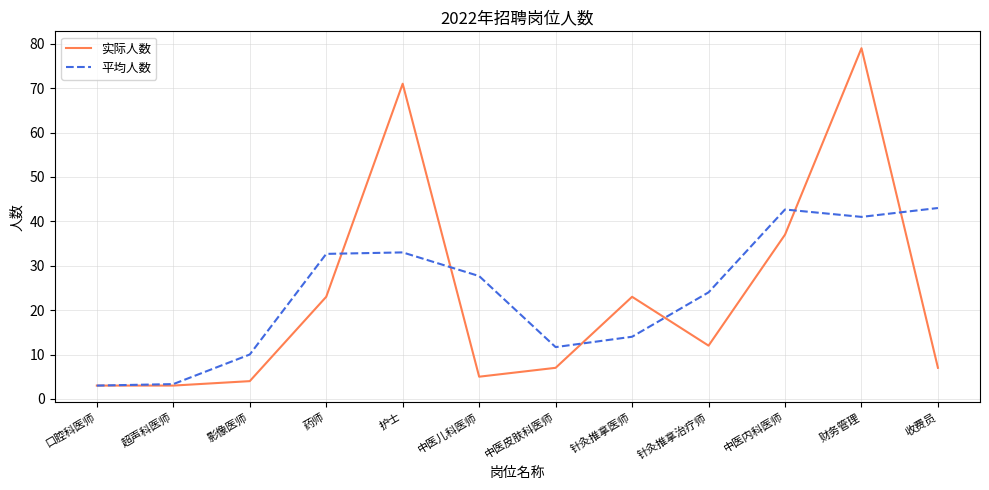

What is the maximum value for 平均人数?

43.0